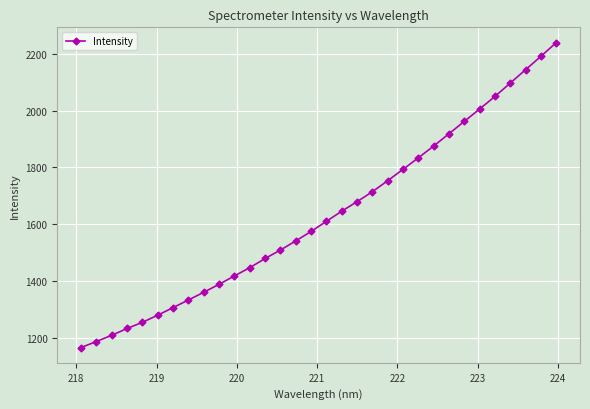

What is the value of the 10th point from the left?

1388.1